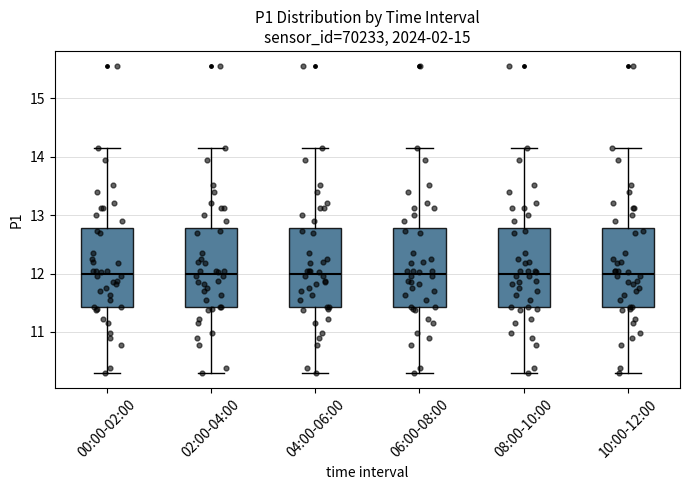

Reading left to right, read every box against the y-axis: the position of its median line, the range the box covers, and the ends of its whiskers. The values are not printed on the chart, so give them approximately, as read against the axis.

00:00-02:00: median 12.0, box 11.4 to 12.8, whiskers 10.3 to 14.2
02:00-04:00: median 12.0, box 11.4 to 12.8, whiskers 10.3 to 14.2
04:00-06:00: median 12.0, box 11.4 to 12.8, whiskers 10.3 to 14.2
06:00-08:00: median 12.0, box 11.4 to 12.8, whiskers 10.3 to 14.2
08:00-10:00: median 12.0, box 11.4 to 12.8, whiskers 10.3 to 14.2
10:00-12:00: median 12.0, box 11.4 to 12.8, whiskers 10.3 to 14.2